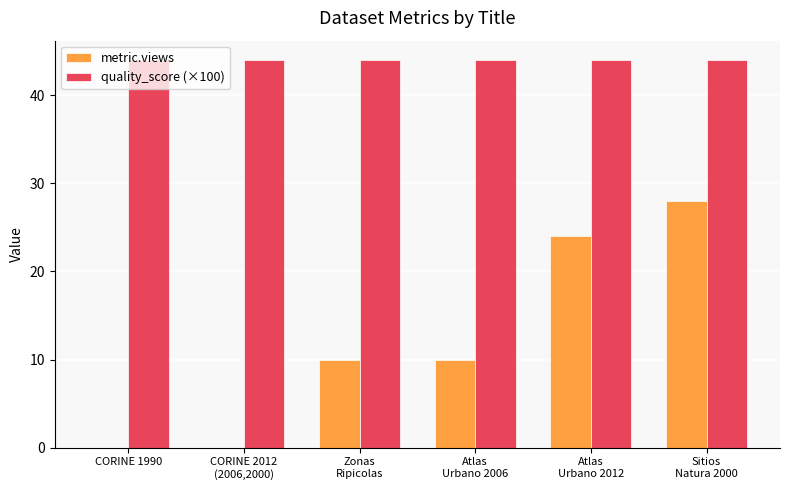

The value of quality_score (×100) at Atlas
Urbano 2012 is 44. True or false?

True